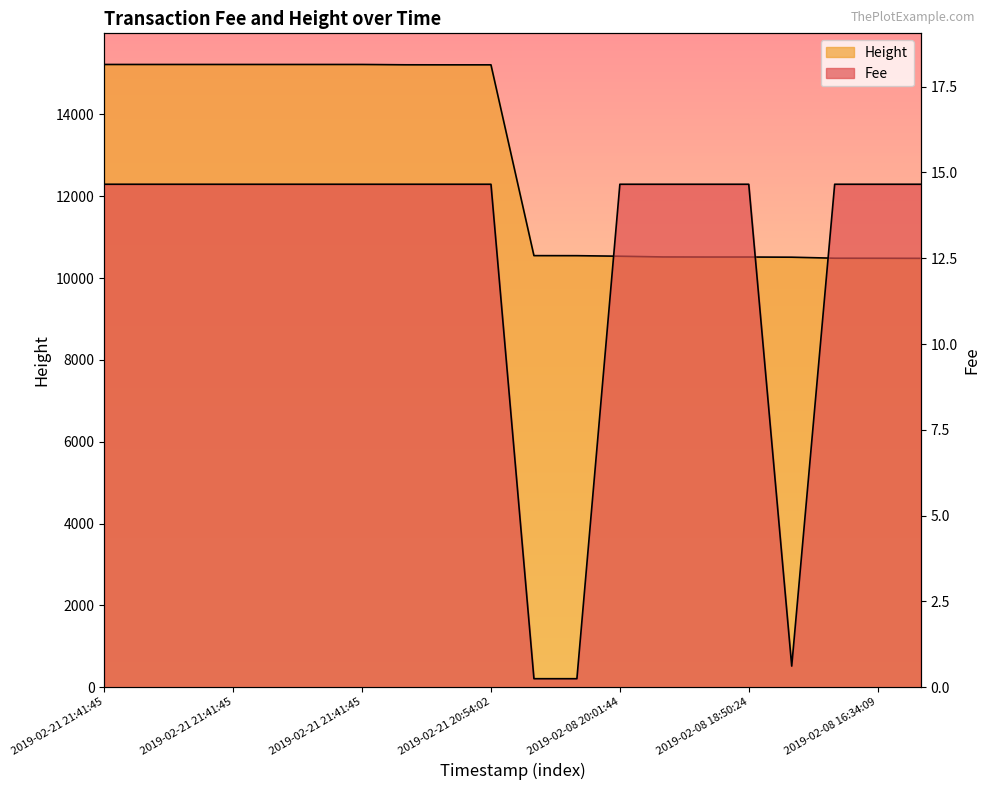

Which series has the largest range (max minus min)?

Height